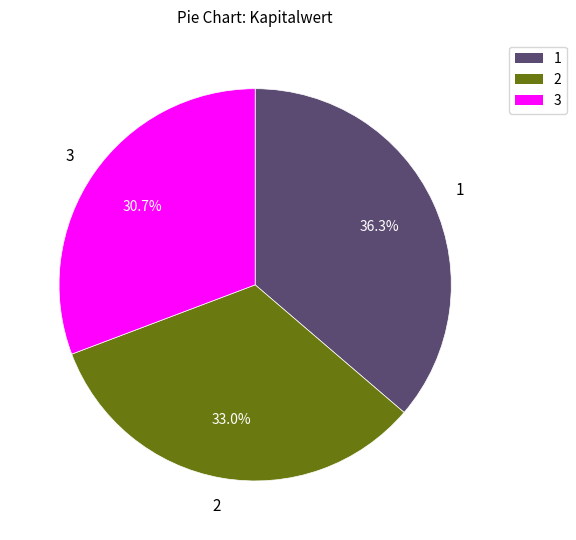

How many segments does this pie chart have?

3